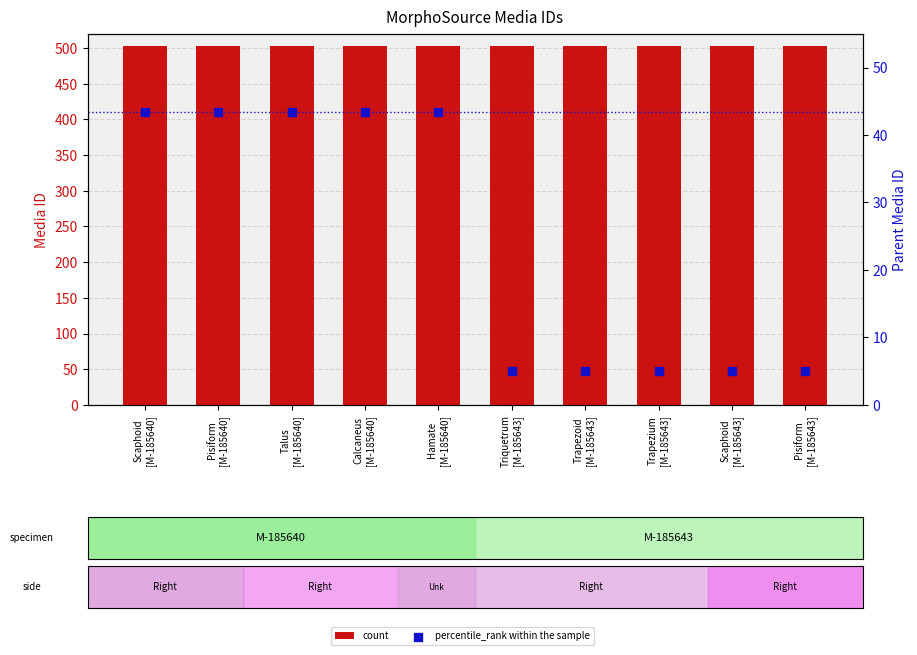

At which category is the sum across all series the highest?

Scaphoid
[M-185640]